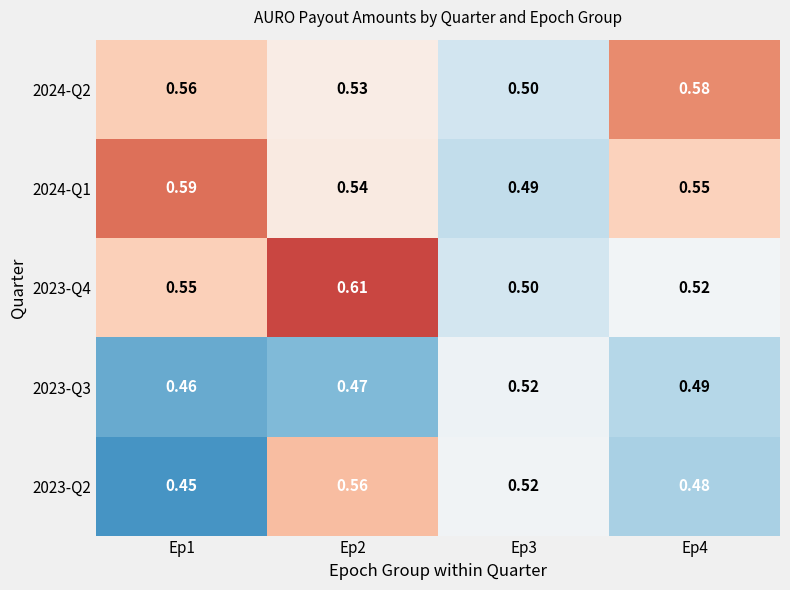

Is the value of 2024-Q1 at Ep2 greater than the value of 2023-Q3 at Ep2?

Yes